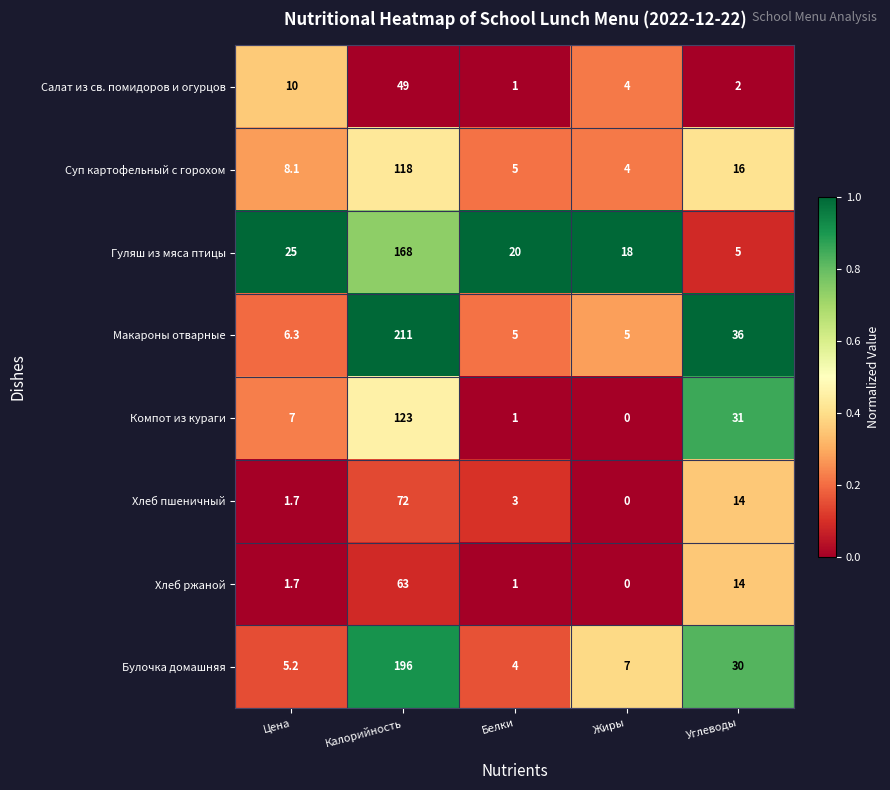

What is the average value of the Гуляш из мяса птицы series?

47.2